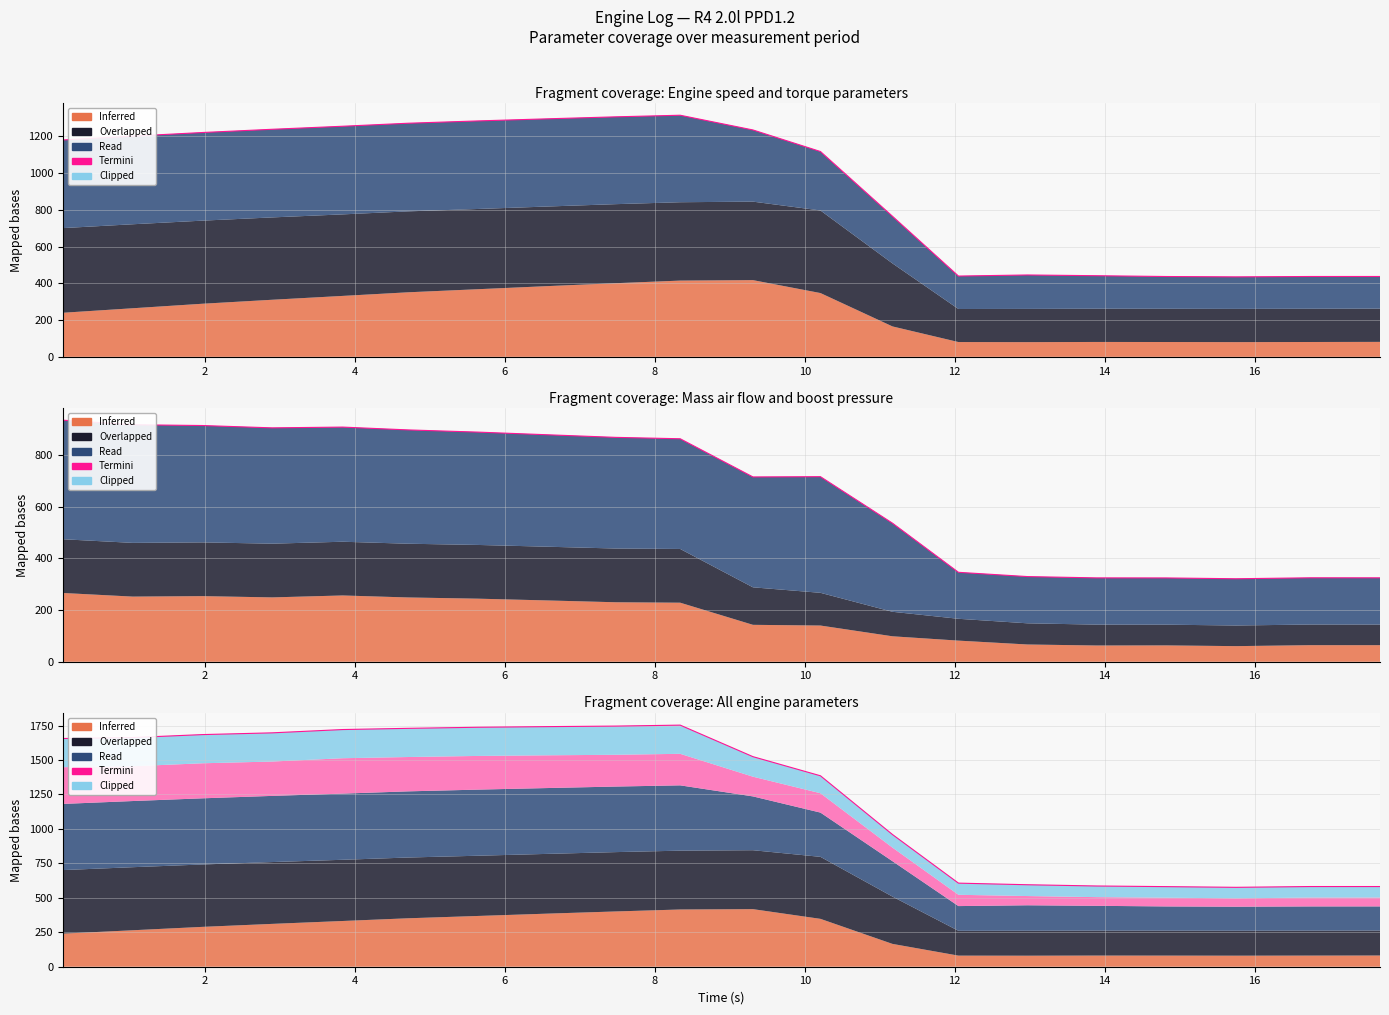

Is it true that the value at 14 is 143.2?

False